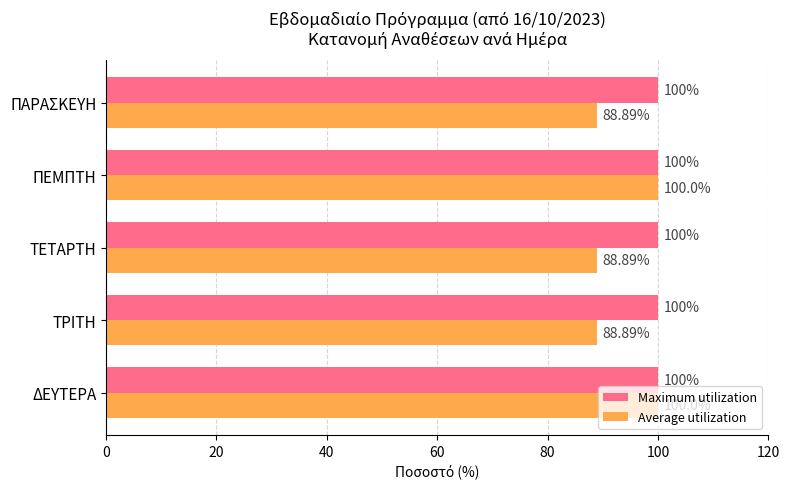

What are all the series names shown in the legend?

Maximum utilization, Average utilization